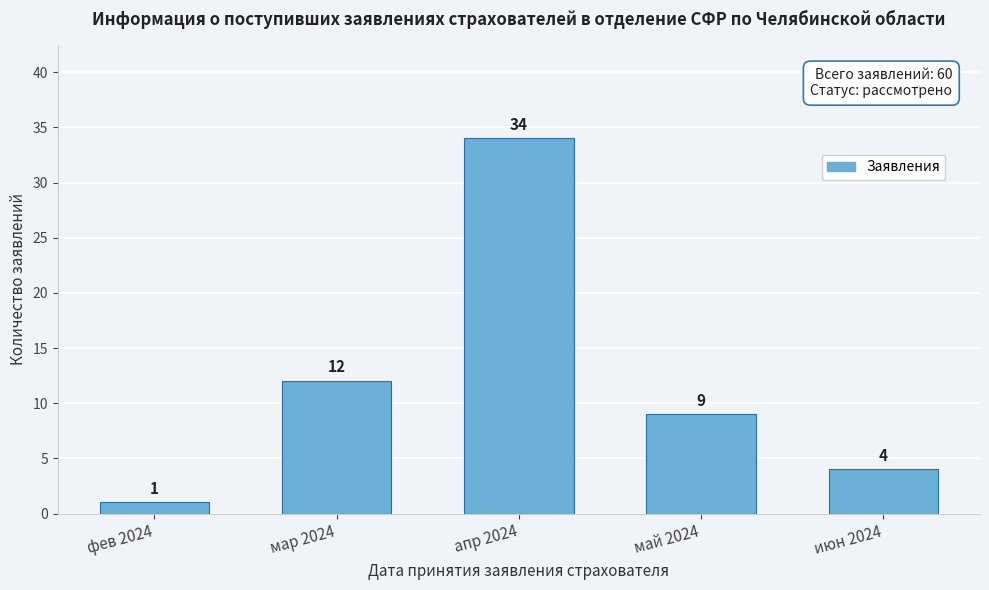

Reading left to right, transcribe all the data shown in this chart.

фев 2024=1	мар 2024=12	апр 2024=34	май 2024=9	июн 2024=4